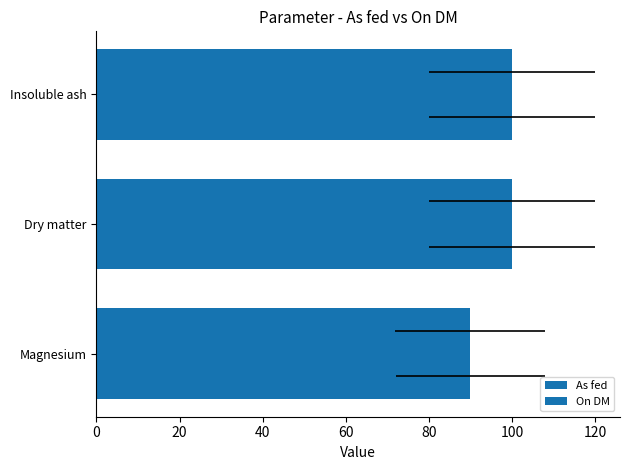

Is it true that On DM equals 43.3 at Insoluble ash?

False